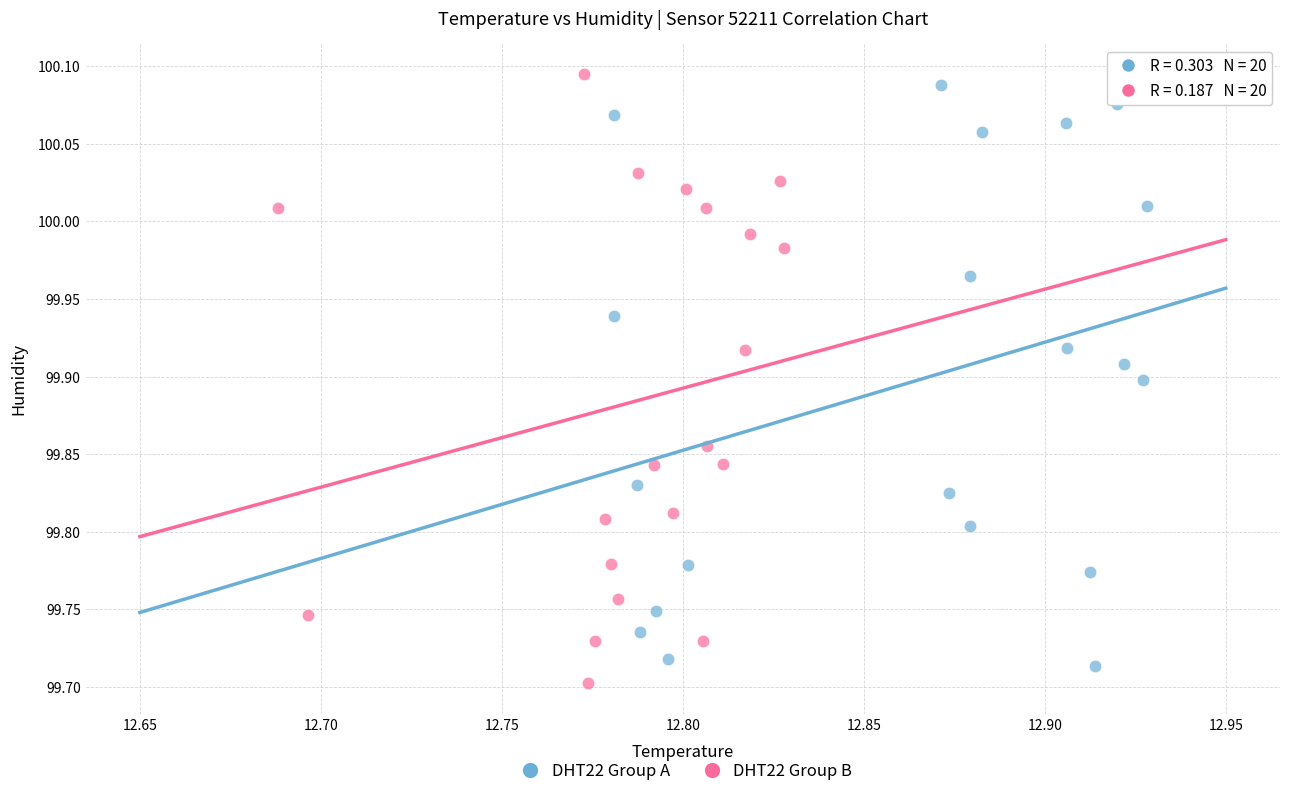

Which series has the largest Y range (max minus min)?

DHT22 Group B